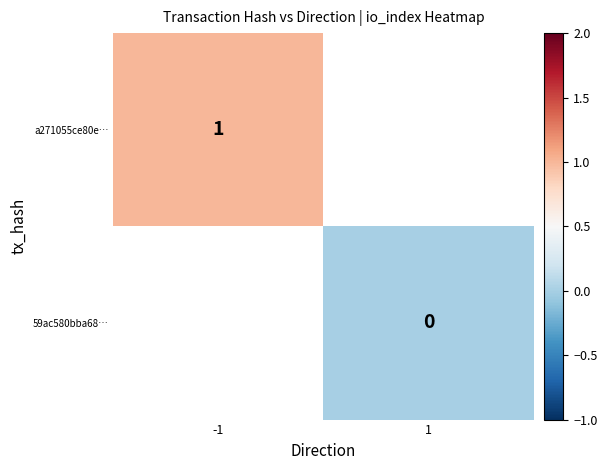

True or false: a271055ce80e… has a value of 1 at -1.

True